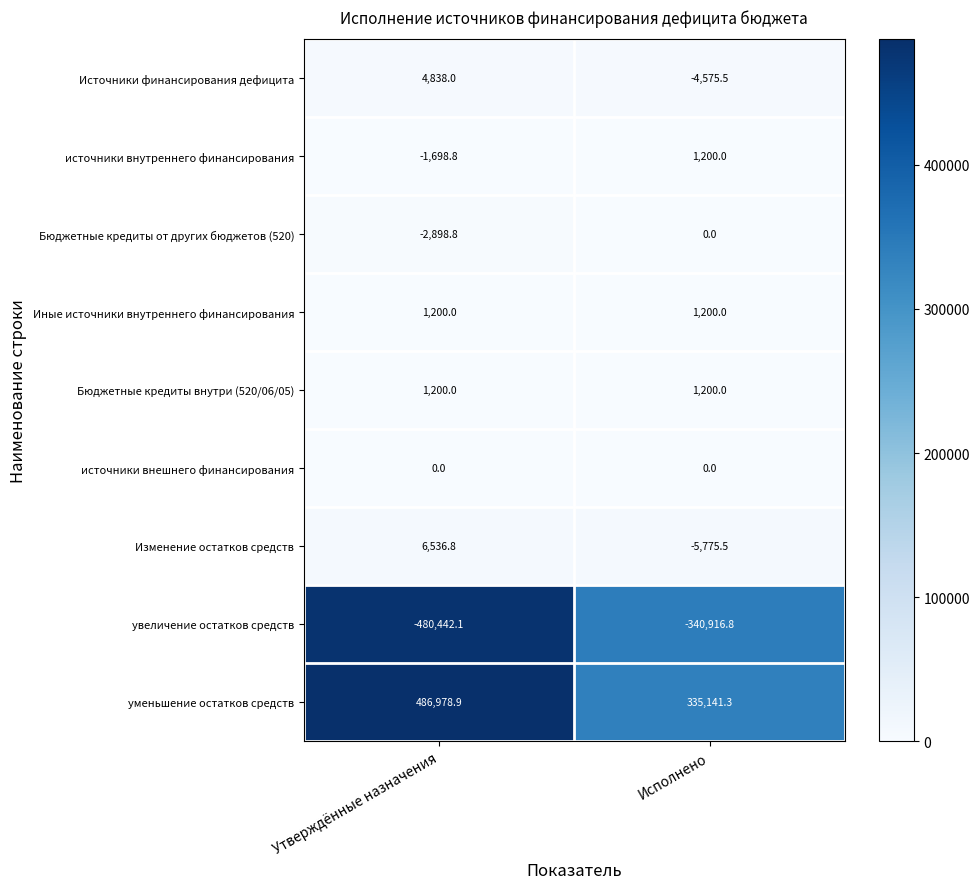

What is the approximate value of Бюджетные кредиты внутри (520/06/05) at Исполнено?

1200.0